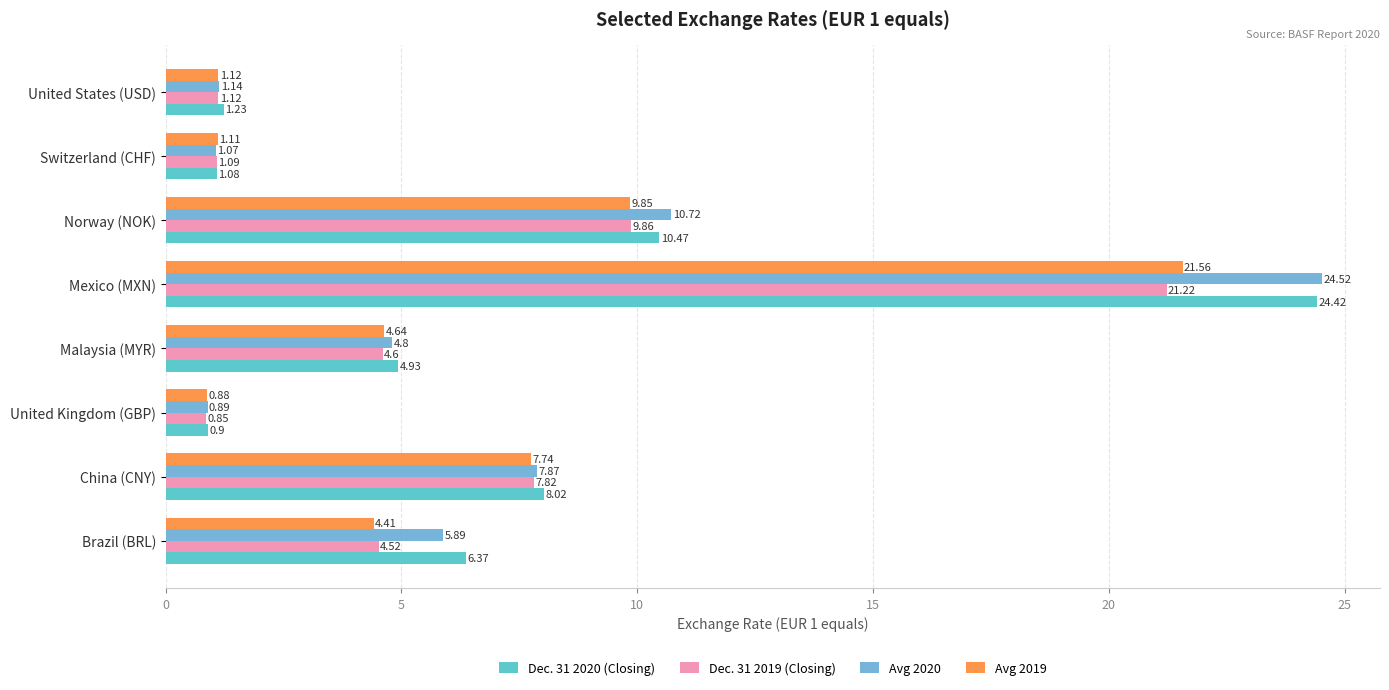

At which label is Avg 2020 closest to 12?

Norway (NOK)